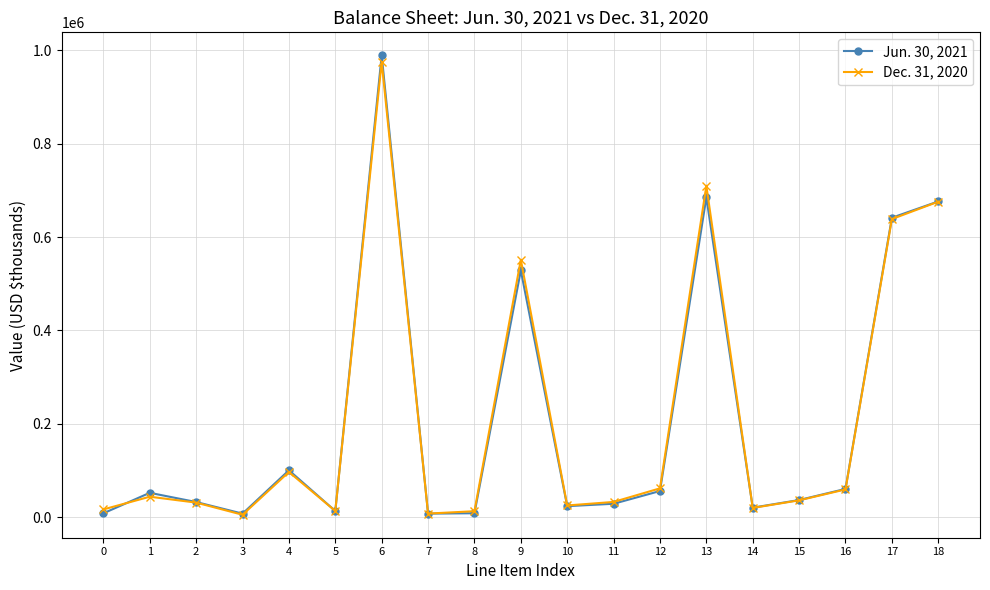

What is the sum of the Dec. 31, 2020 values at 3 and 9?

556585